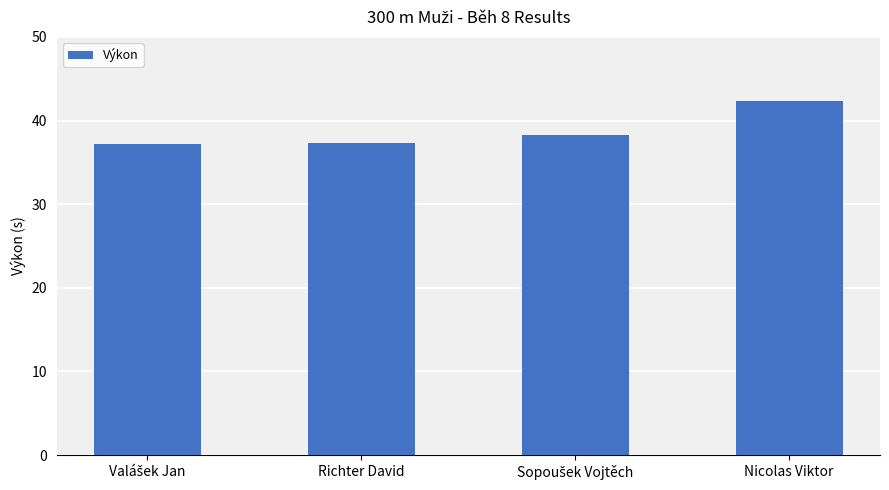

What is the change in value from Richter David to Nicolas Viktor?

+5.1